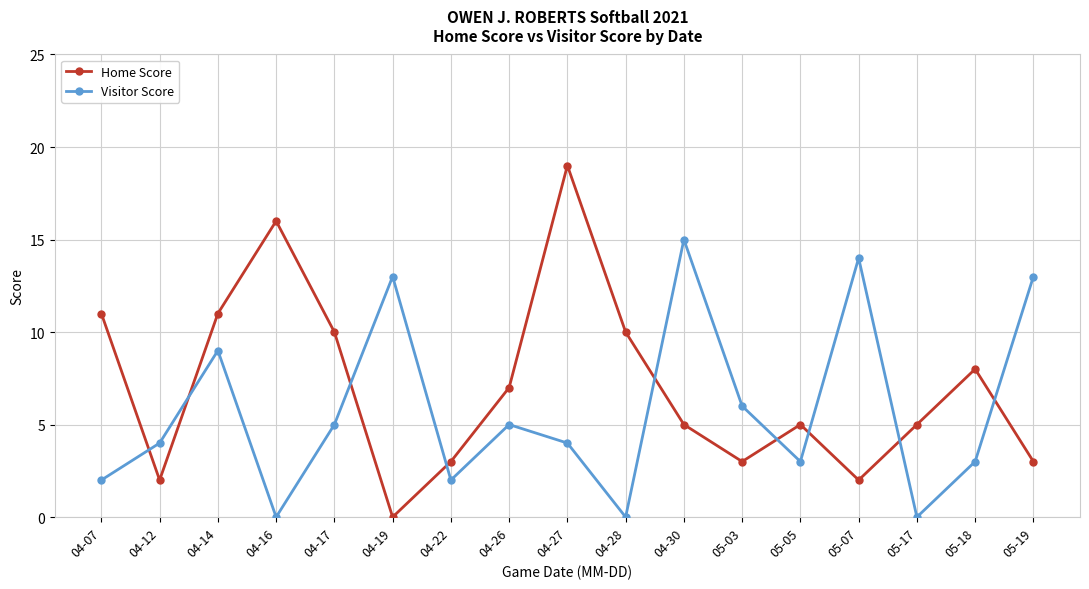

At which category does Home Score reach its first local valley?

04-12